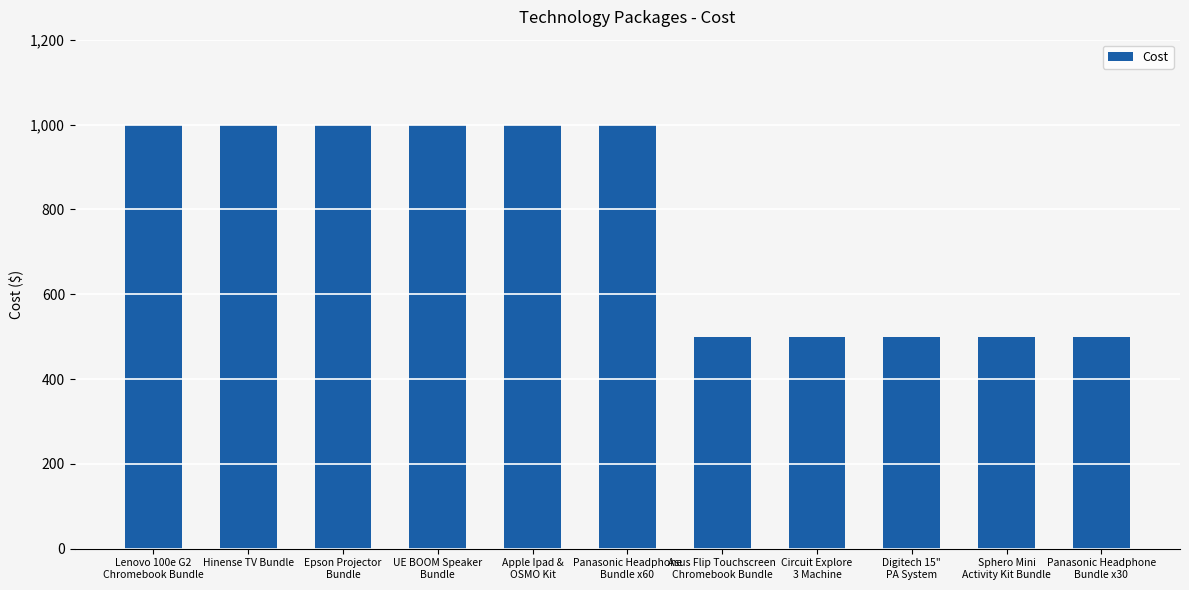

Are the bars horizontal?

No